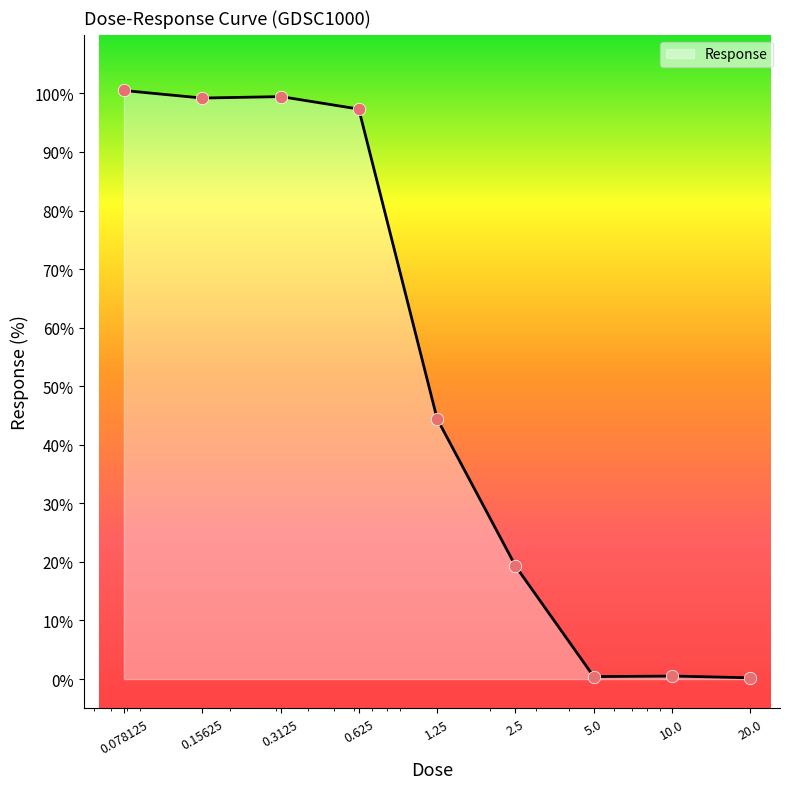

Which has a higher value, 0.3125 or 0.625?

0.3125